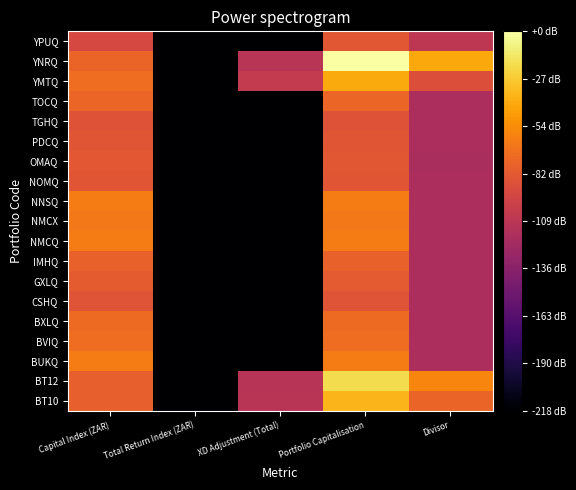

At which category is the sum across all series the highest?

Portfolio Capitalisation